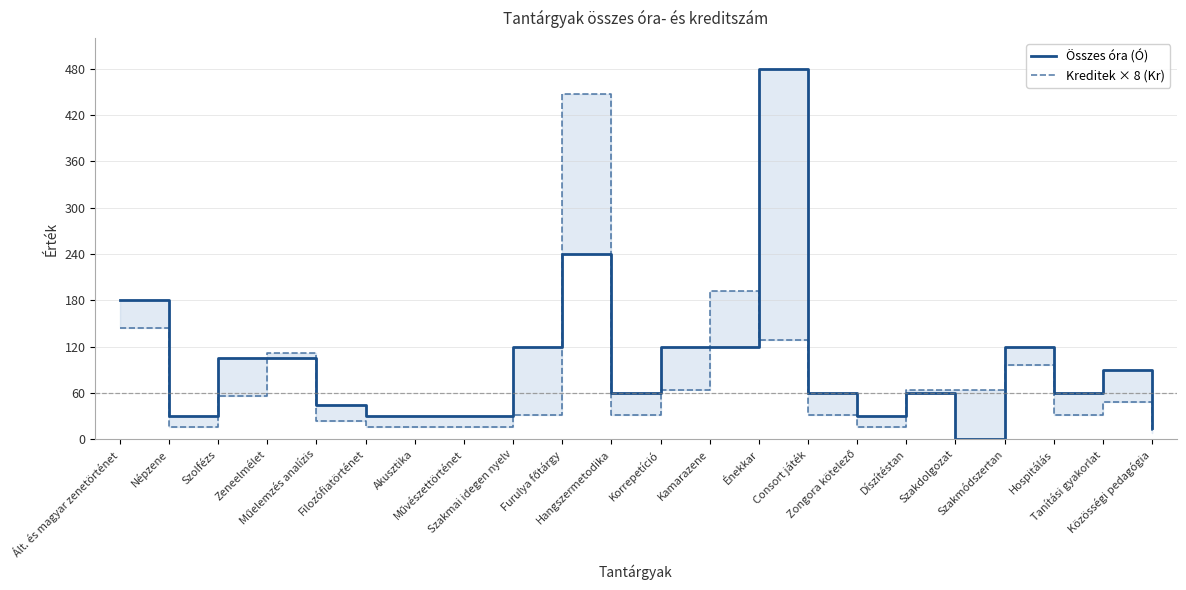

Which category has the highest value in the Összes óra (Ó) series?

Énekkar